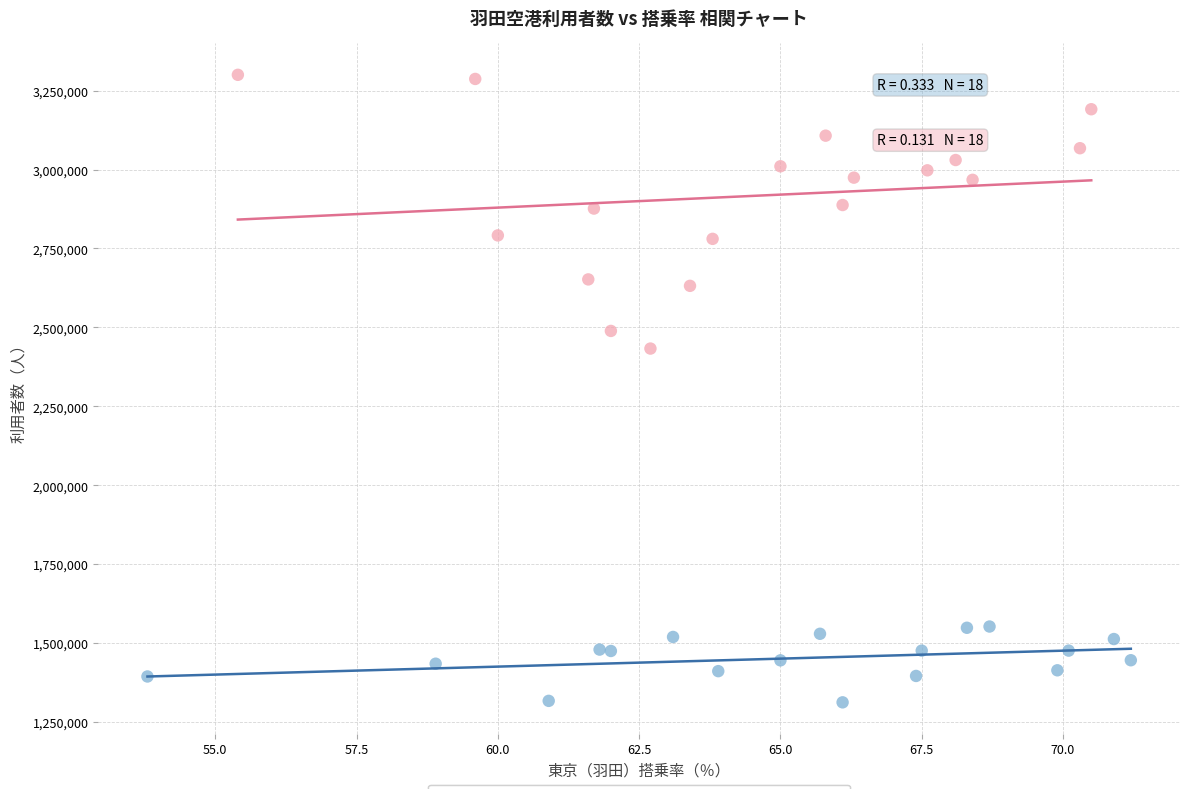

Which series contains the lowest Y value?

東京（羽田）利用者数